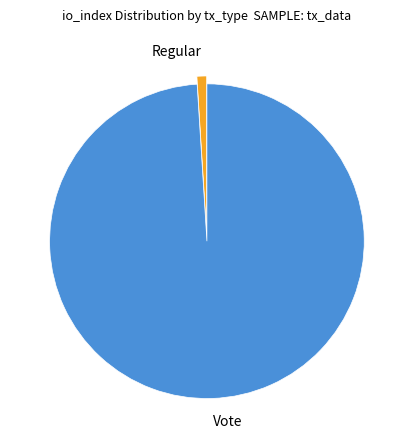

Between Vote and Regular, which is larger?

Vote